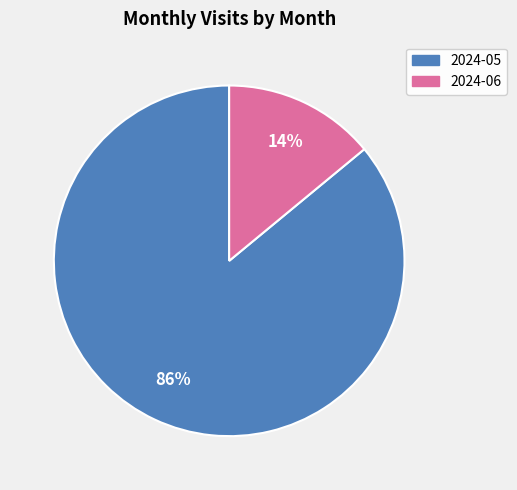

Do 2024-06 and 2024-05 together represent more than half of the pie?

Yes